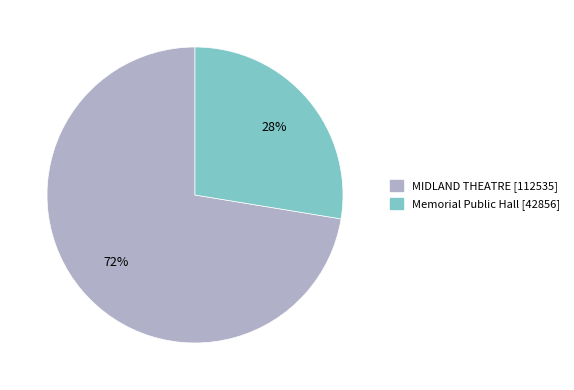

What is the ratio of the value at MIDLAND THEATRE to the value at Memorial Public Hall?

2.6